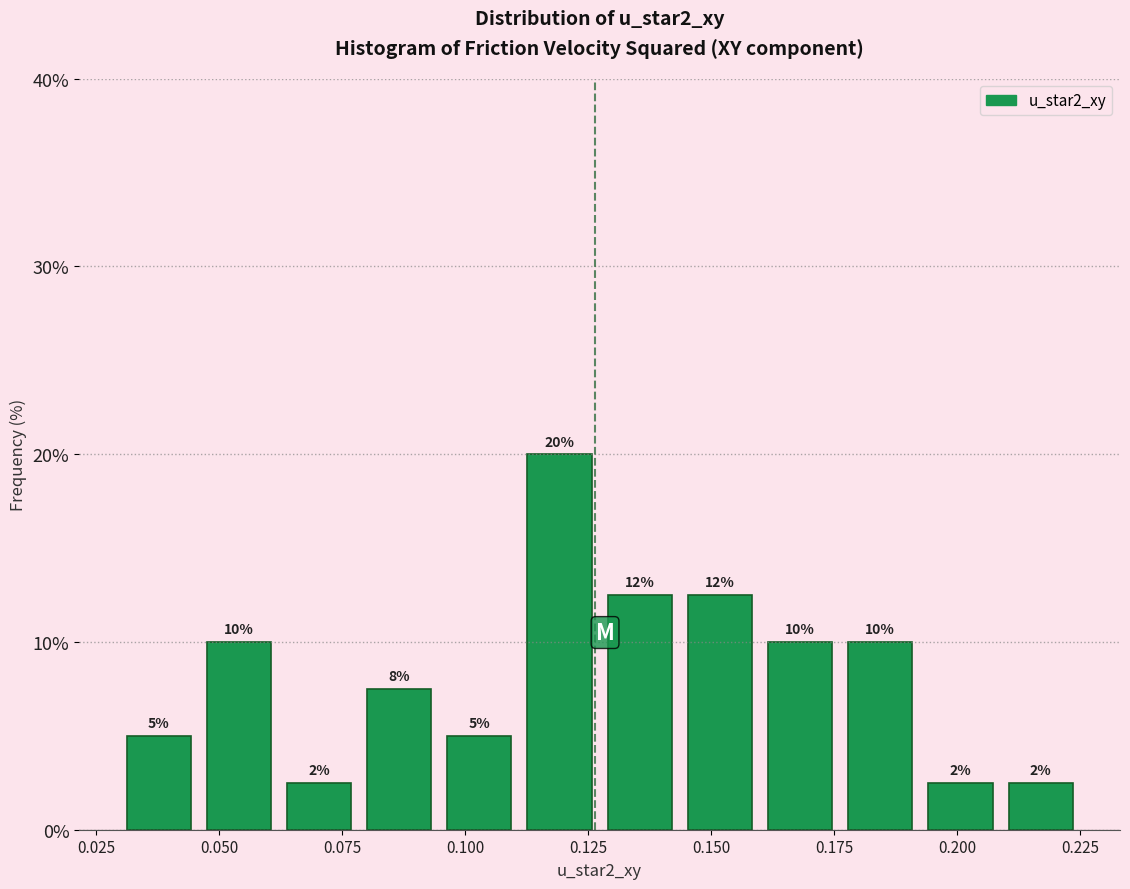

Read against the x-axis, roughly where is the centre of the tallest bar?

0.120